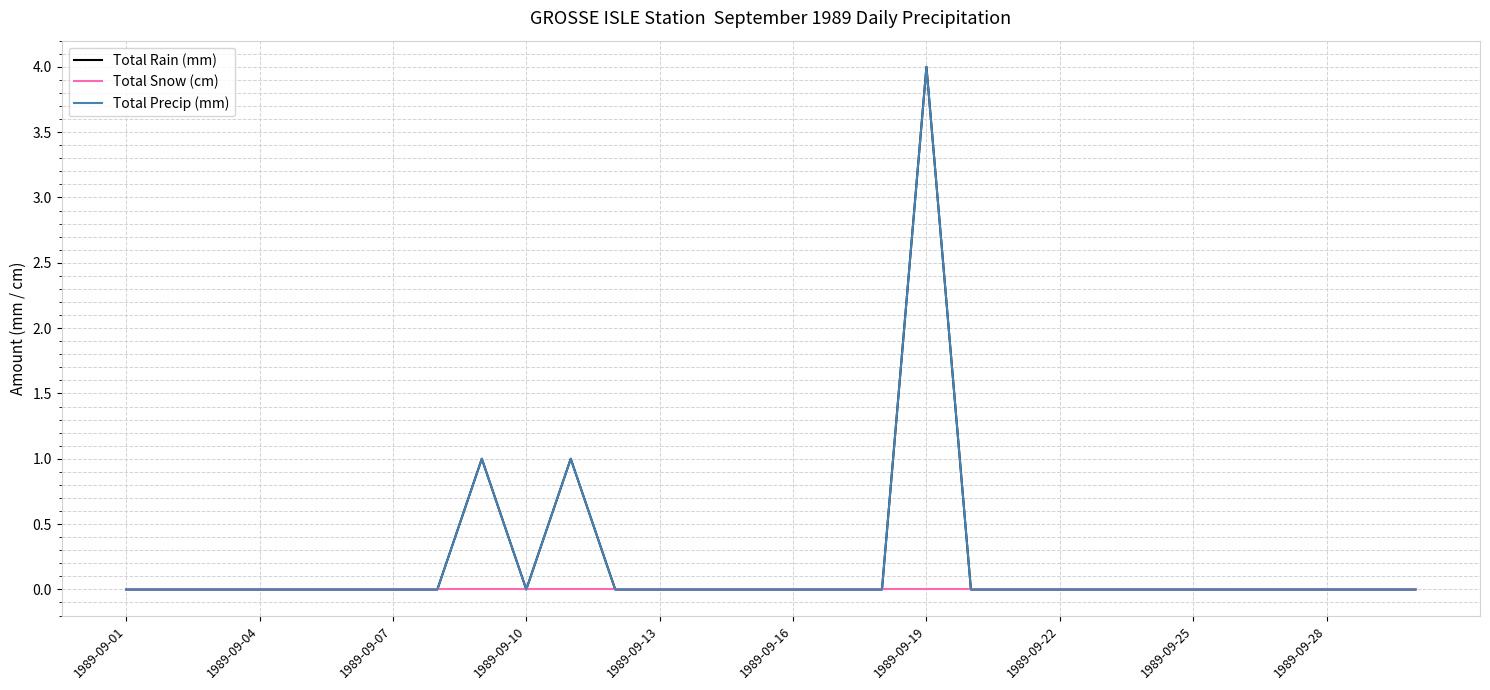

What is the label of the 14th point from the left?

13